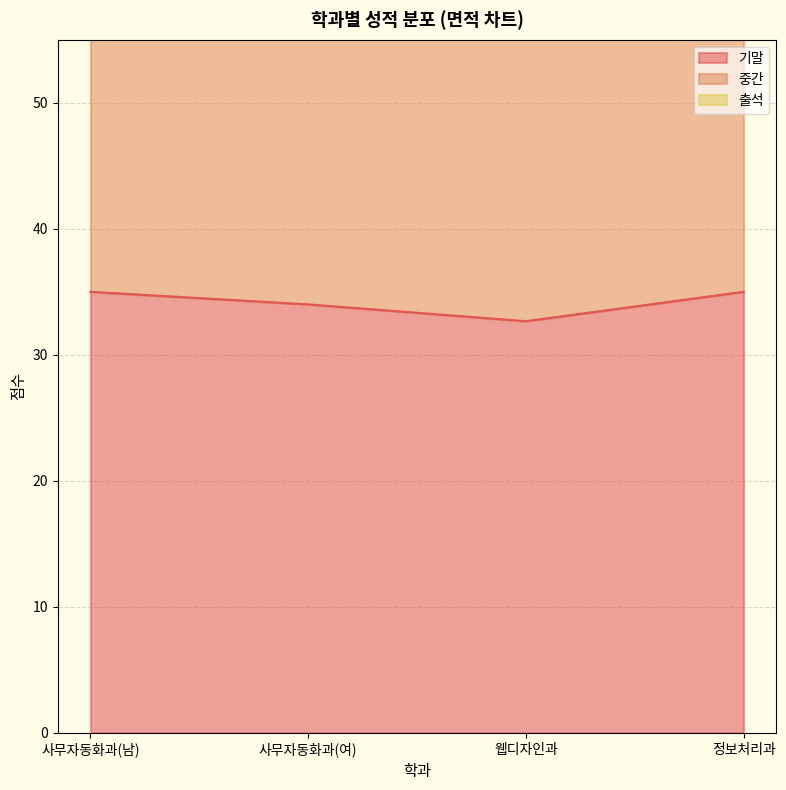

Is the value of 출석 at 사무자동화과(여) greater than the value of 기말 at 웹디자인과?

Yes